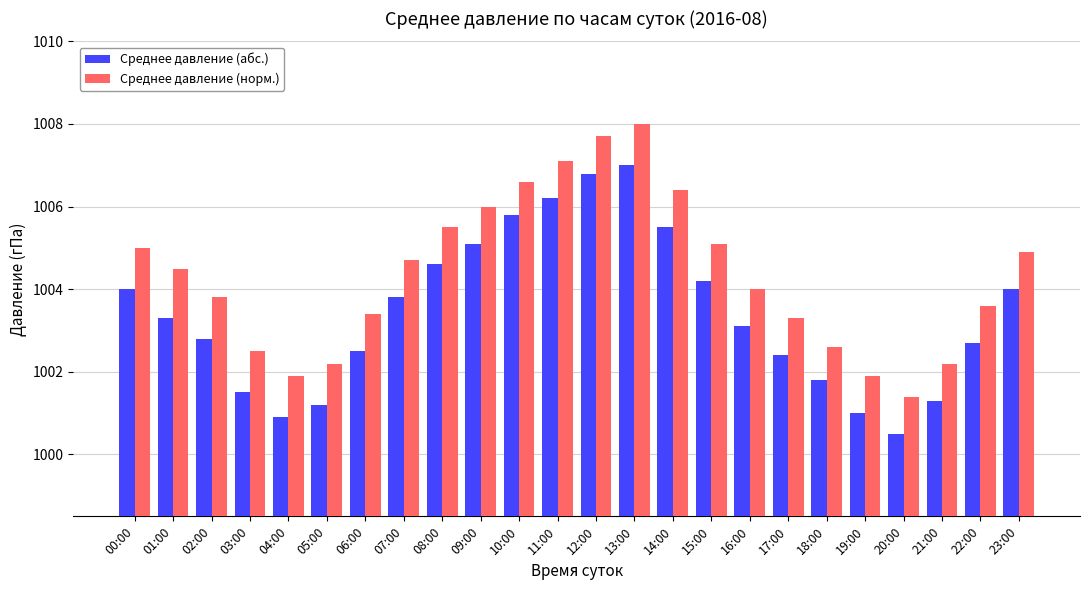

Reading left to right, extract all data points from this chart.

Среднее давление (абс.): 1004.0	1003.3	1002.8	1001.5	1000.9	1001.2	1002.5	1003.8	1004.6	1005.1	1005.8	1006.2	1006.8	1007.0	1005.5	1004.2	1003.1	1002.4	1001.8	1001.0	1000.5	1001.3	1002.7	1004.0
Среднее давление (норм.): 1005.0	1004.5	1003.8	1002.5	1001.9	1002.2	1003.4	1004.7	1005.5	1006.0	1006.6	1007.1	1007.7	1008.0	1006.4	1005.1	1004.0	1003.3	1002.6	1001.9	1001.4	1002.2	1003.6	1004.9